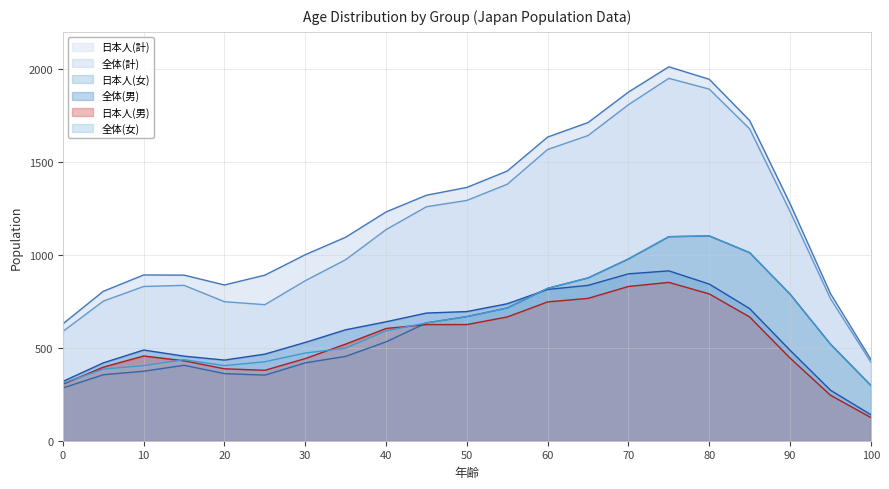

True or false: 日本人(女) and 全体(計) cross at least once.

False